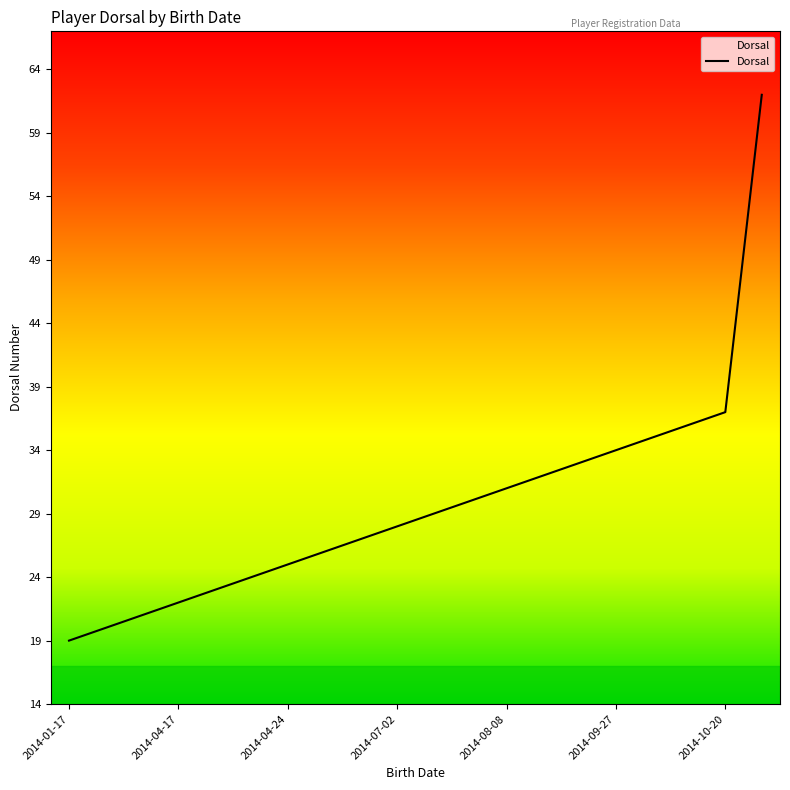

What is the greatest value displayed?

62